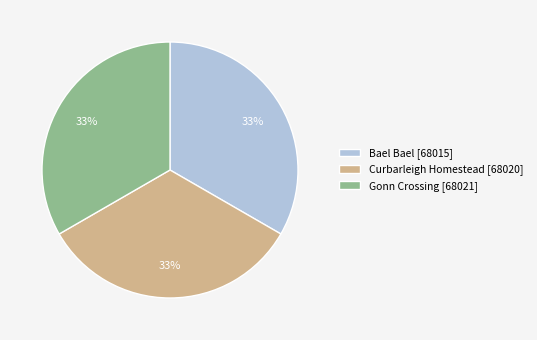

The Gonn Crossing slice represents 40% of the pie. True or false?

False